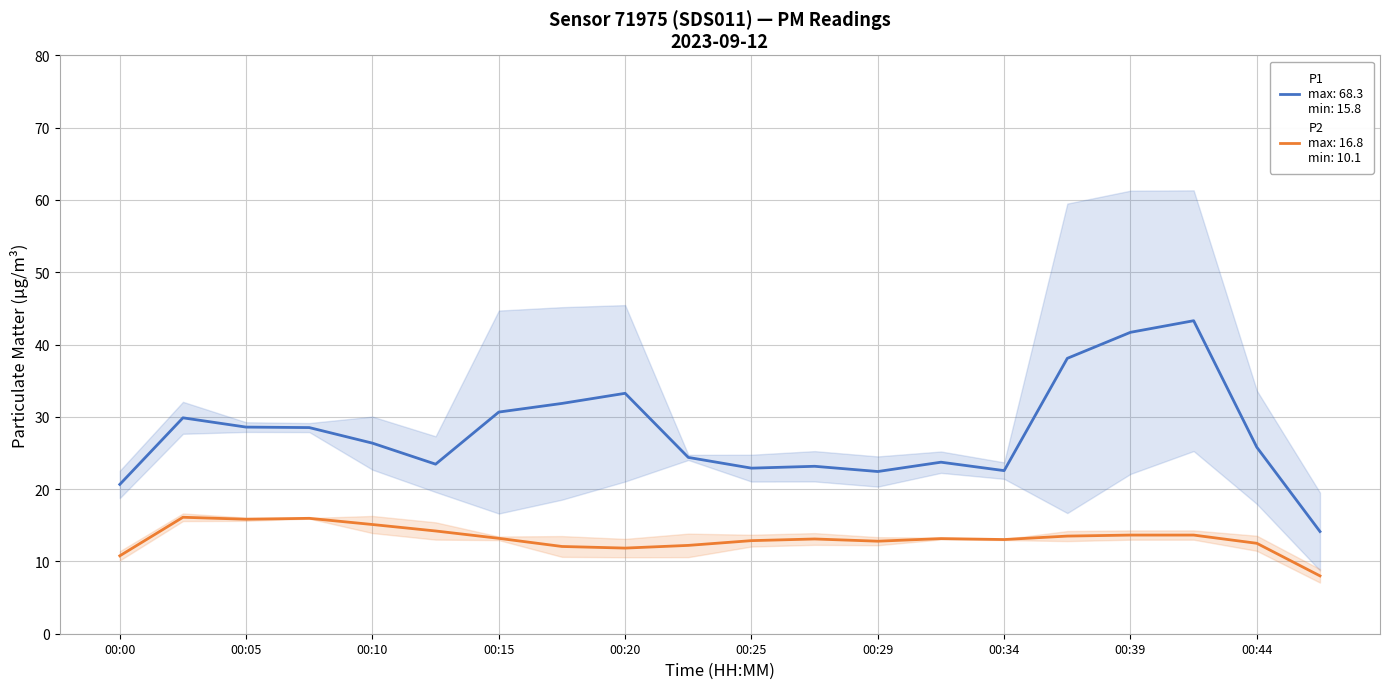

Rank the series at 00:34 from lowest to highest value.

P2, P1